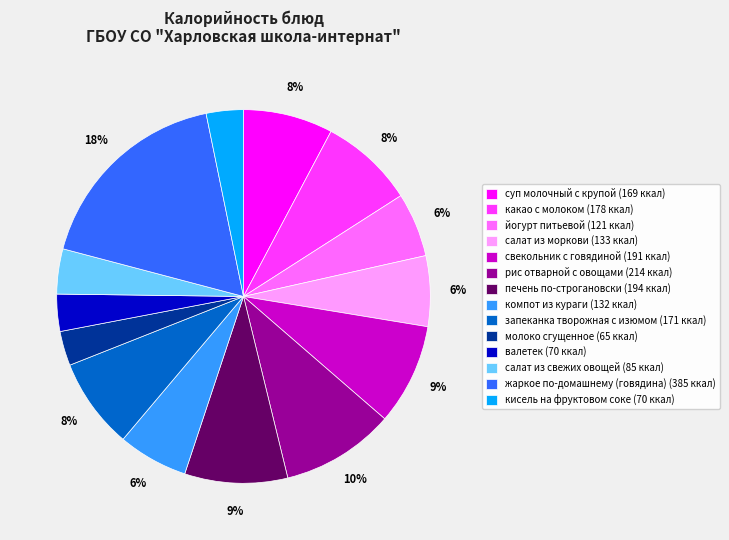

What percentage is the жаркое по-домашнему (говядина) slice, to the nearest percent?

18%